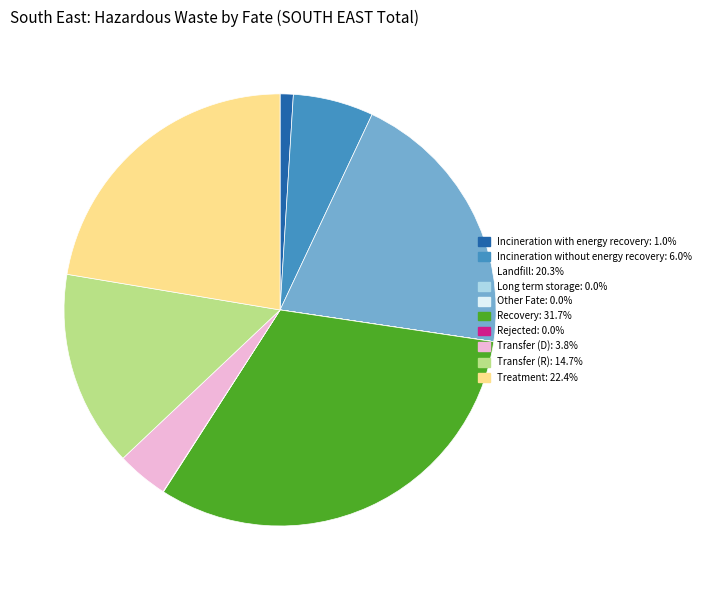

Approximately how many times larger is the value at Transfer (R) compared to Recovery?

0.5